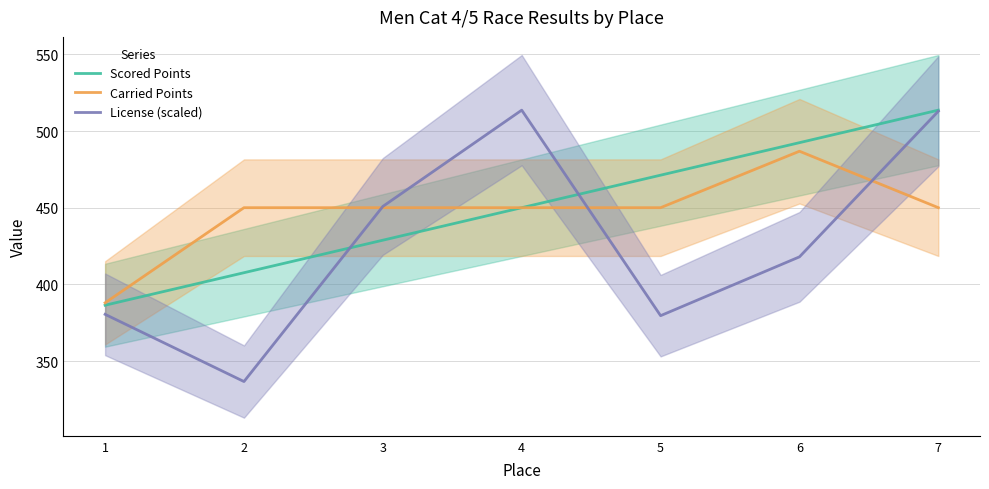

Is this an area chart (filled region under the line)?

No